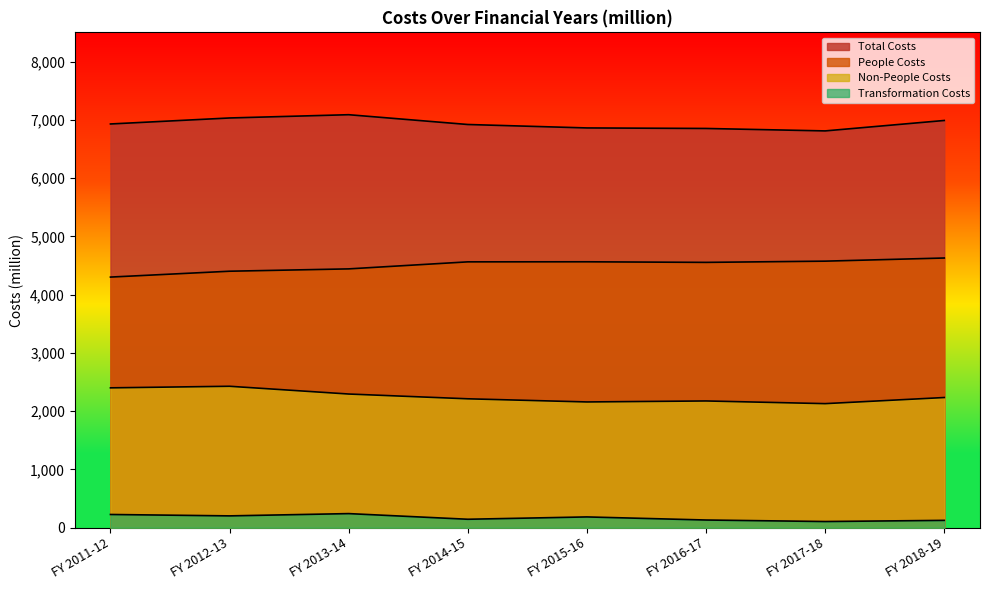

The value of Non-People Costs at FY 2017-18 is 2129.0. True or false?

True